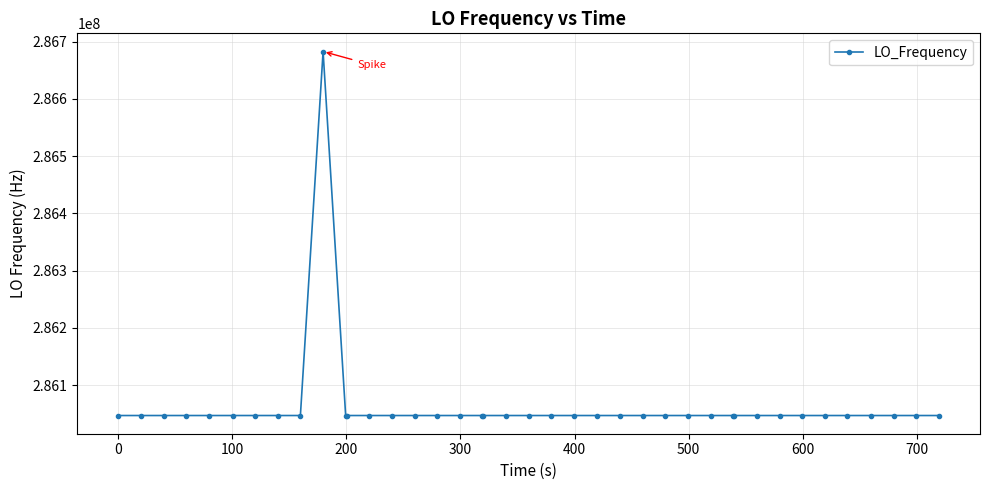

What is the maximum value shown in the chart?

286682703.7